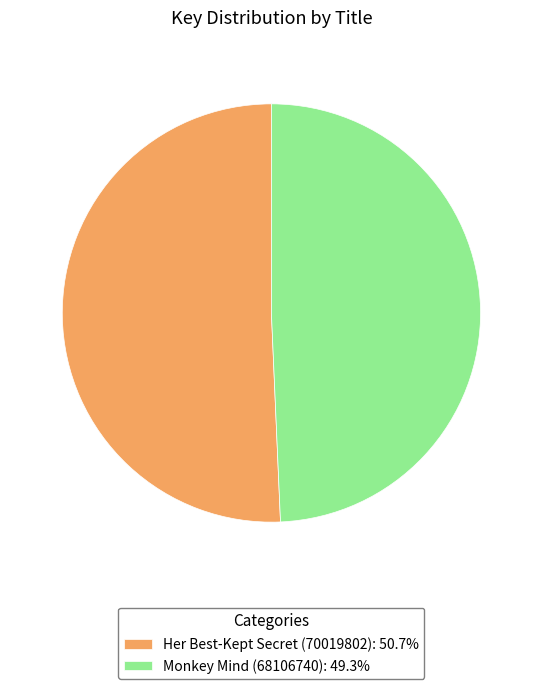

How many segments does this pie chart have?

2